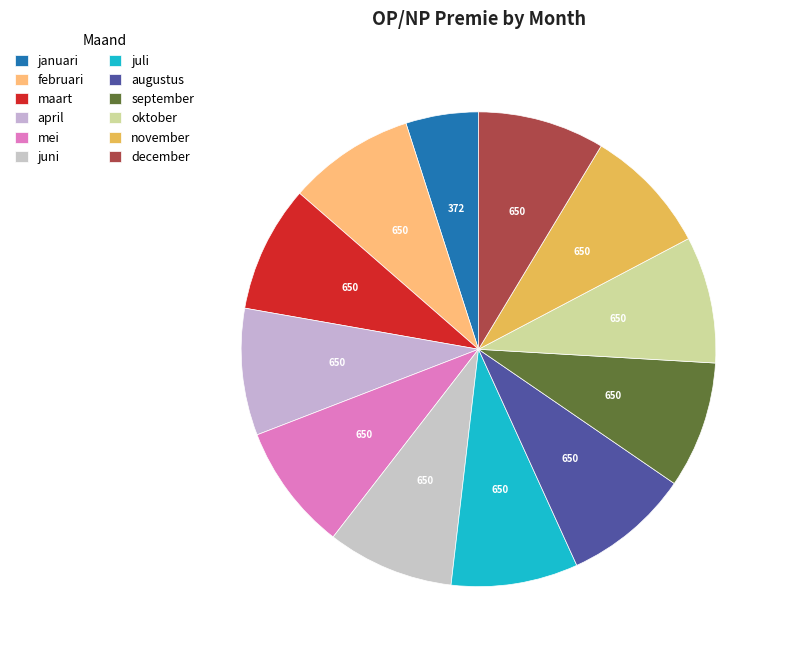

How many segments does this pie chart have?

12